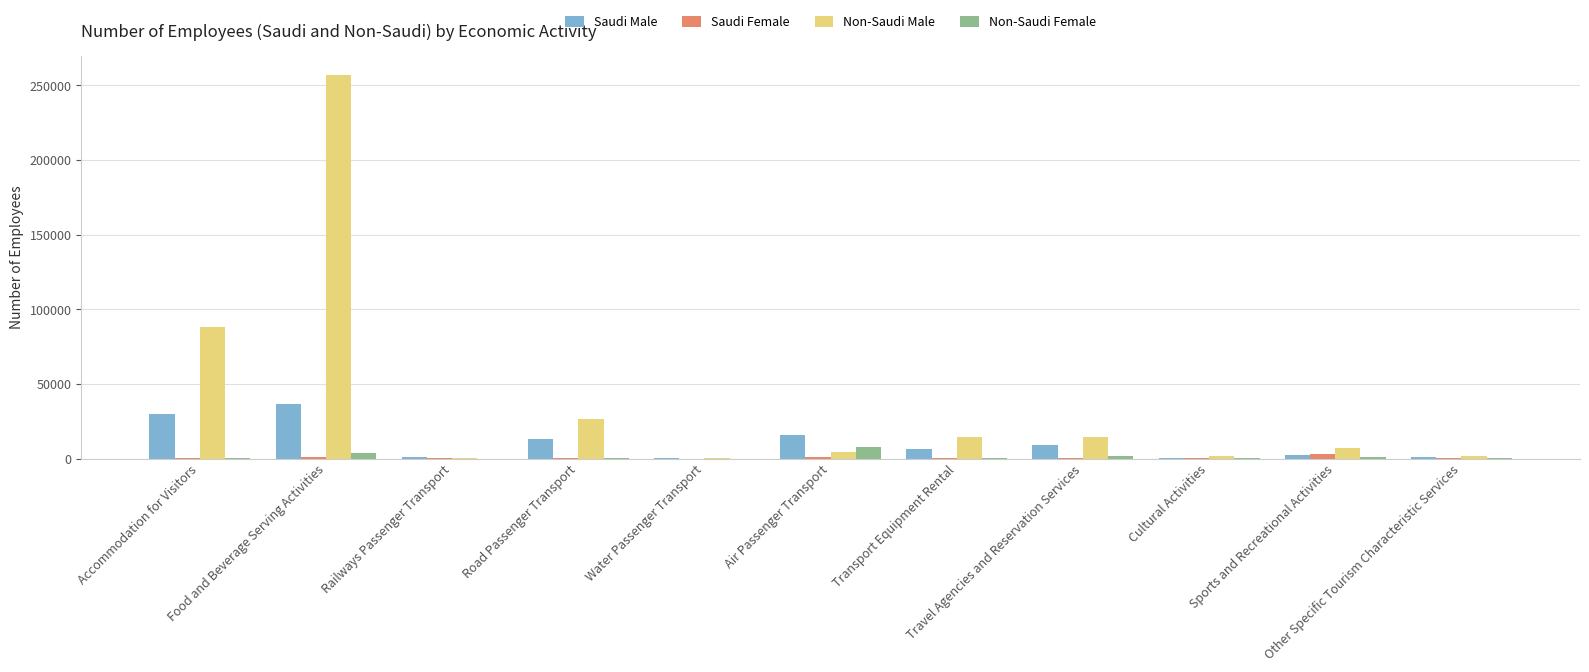

What is the sum of all Saudi Female values?

6540